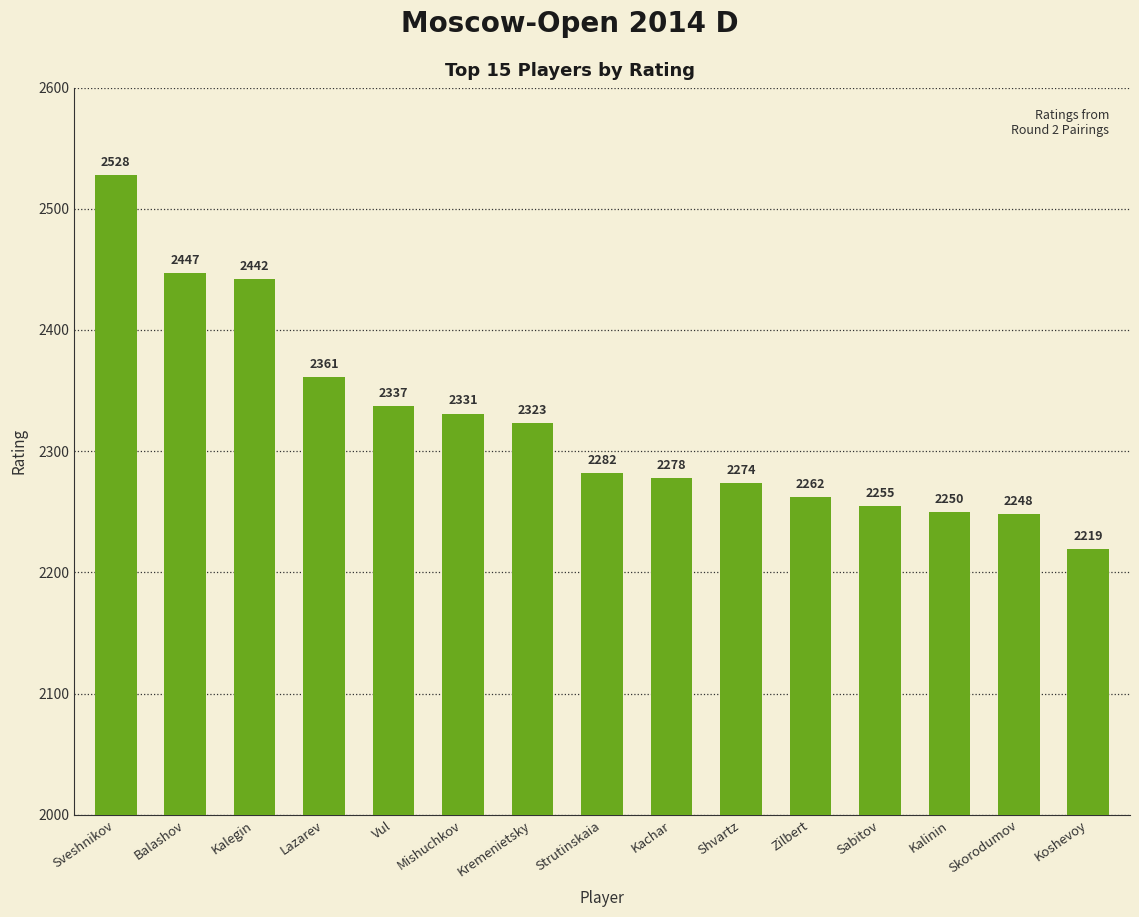

What position from the right is Vul?

11